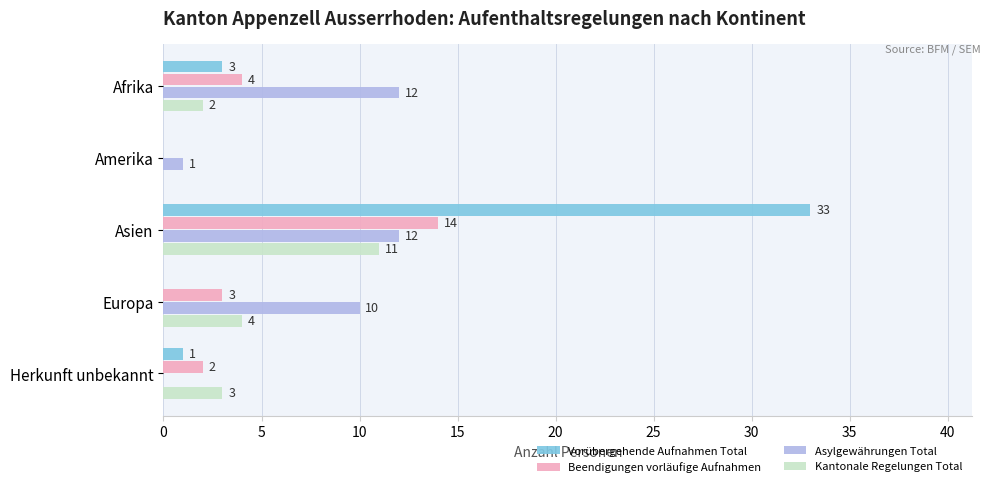

What is the average value of the Asylgewährungen Total series?

7